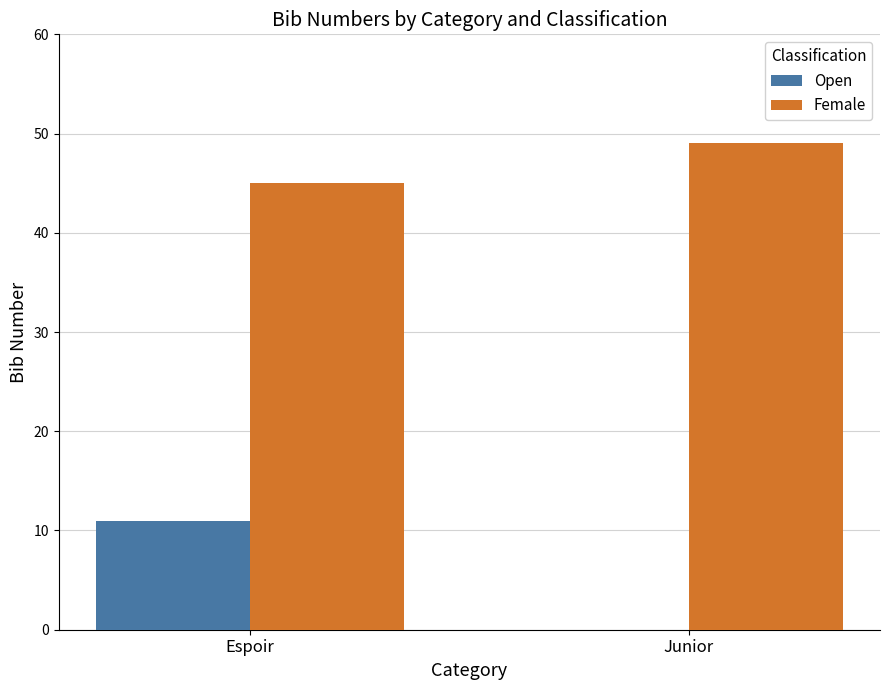

Reading left to right, what are all the values shown in this chart?

Open: Espoir=11	Junior=0
Female: Espoir=45	Junior=49